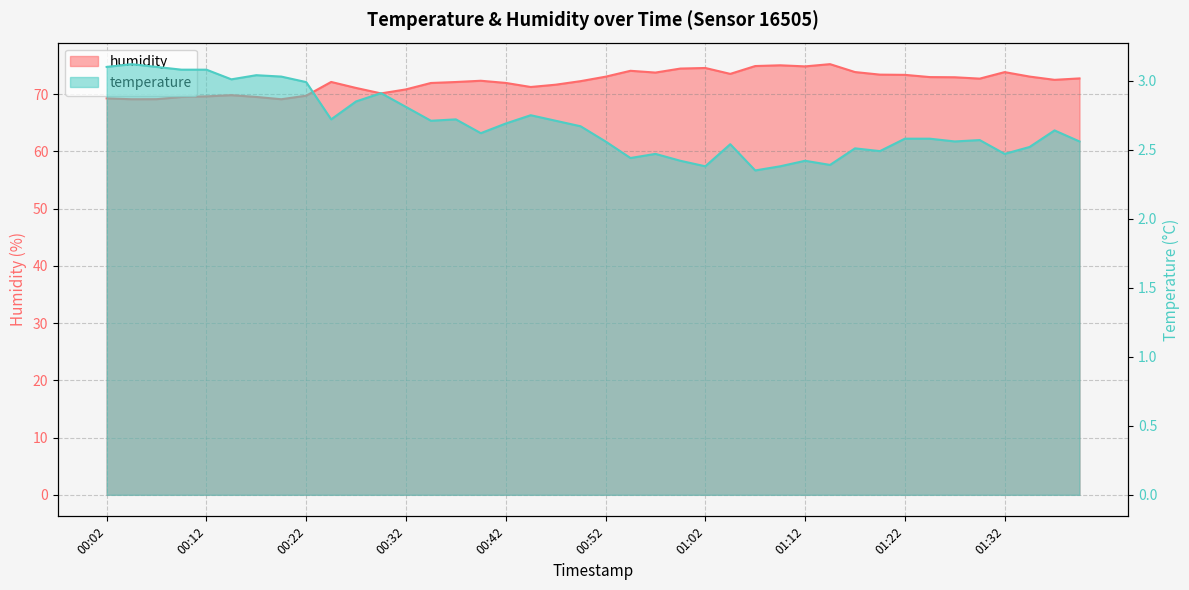

At which category does the chart reach its minimum across all series?

01:07